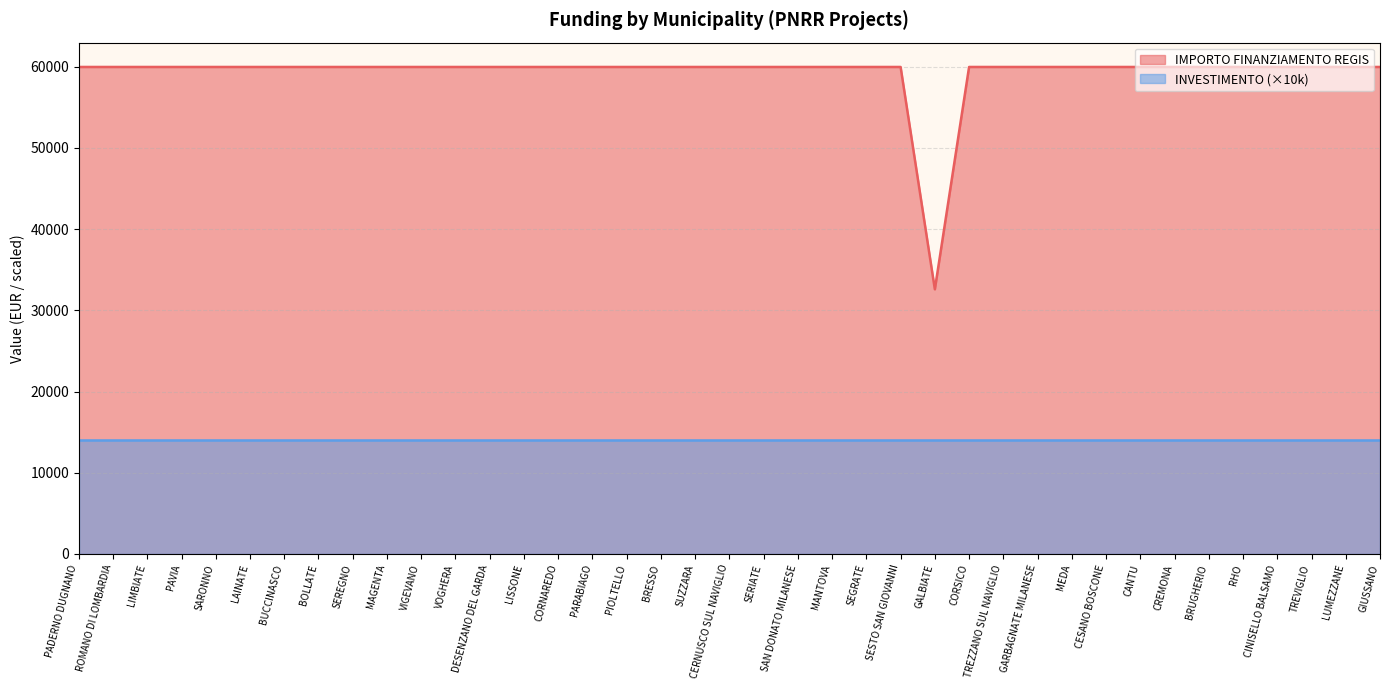

What is the average value?

59264